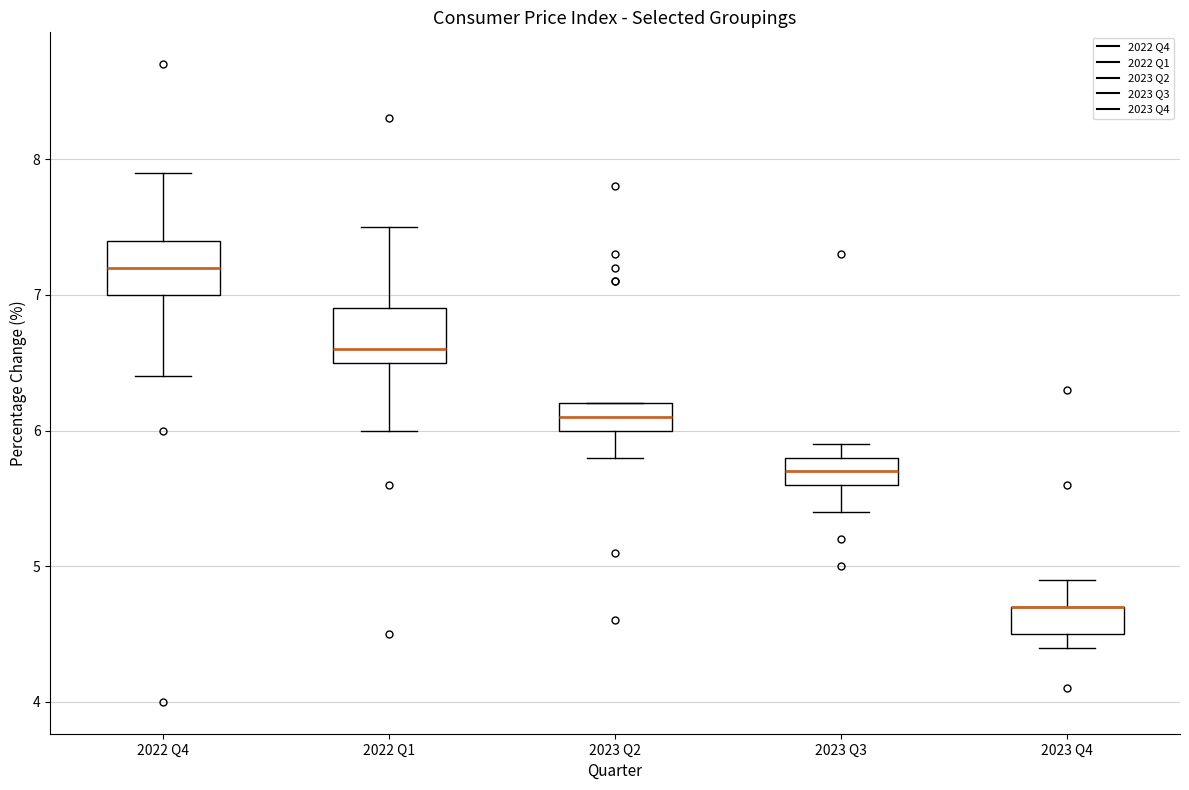

Reading left to right, read every box against the y-axis: the position of its median line, the range the box covers, and the ends of its whiskers. The values are not printed on the chart, so give them approximately, as read against the axis.

2022 Q4: median 7.2, box 7.0 to 7.4, whiskers 6.4 to 7.9
2022 Q1: median 6.6, box 6.5 to 6.9, whiskers 6.0 to 7.5
2023 Q2: median 6.1, box 6.0 to 6.2, whiskers 5.8 to 6.2
2023 Q3: median 5.7, box 5.6 to 5.8, whiskers 5.4 to 5.9
2023 Q4: median 4.7 (drawn on the box's upper edge), box 4.5 to 4.7, whiskers 4.4 to 4.9